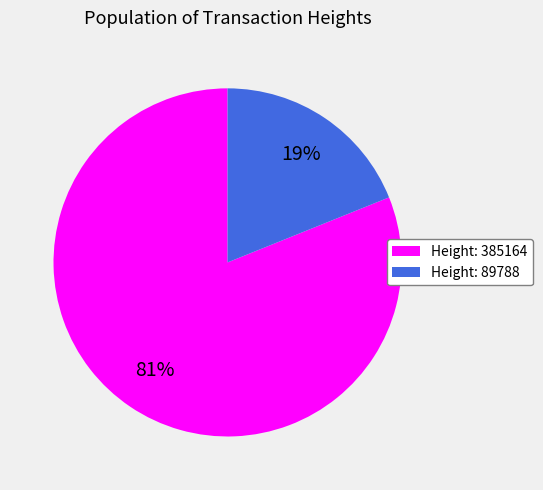

Which category has the smallest portion of the pie?

Height: 89788